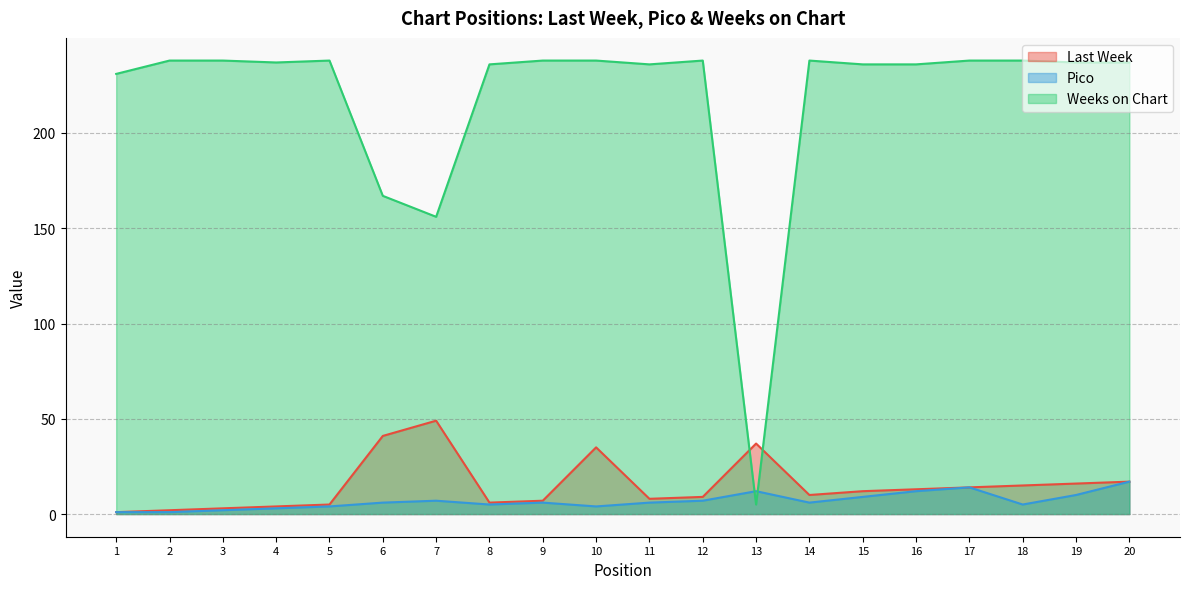

List the series in order of their peak value, lowest first.

Pico, Last Week, Weeks on Chart